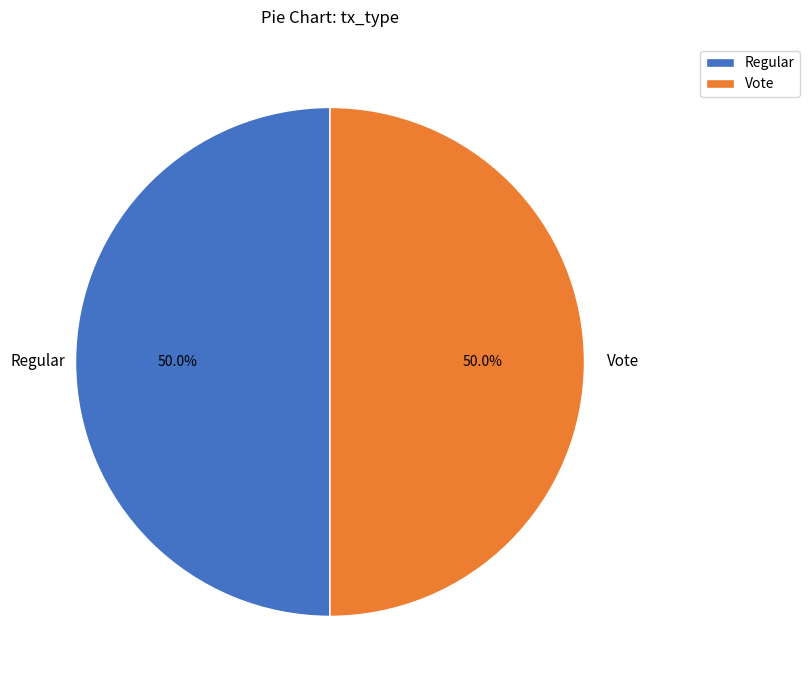

What is the ratio of the value at Regular to the value at Vote?

1.0